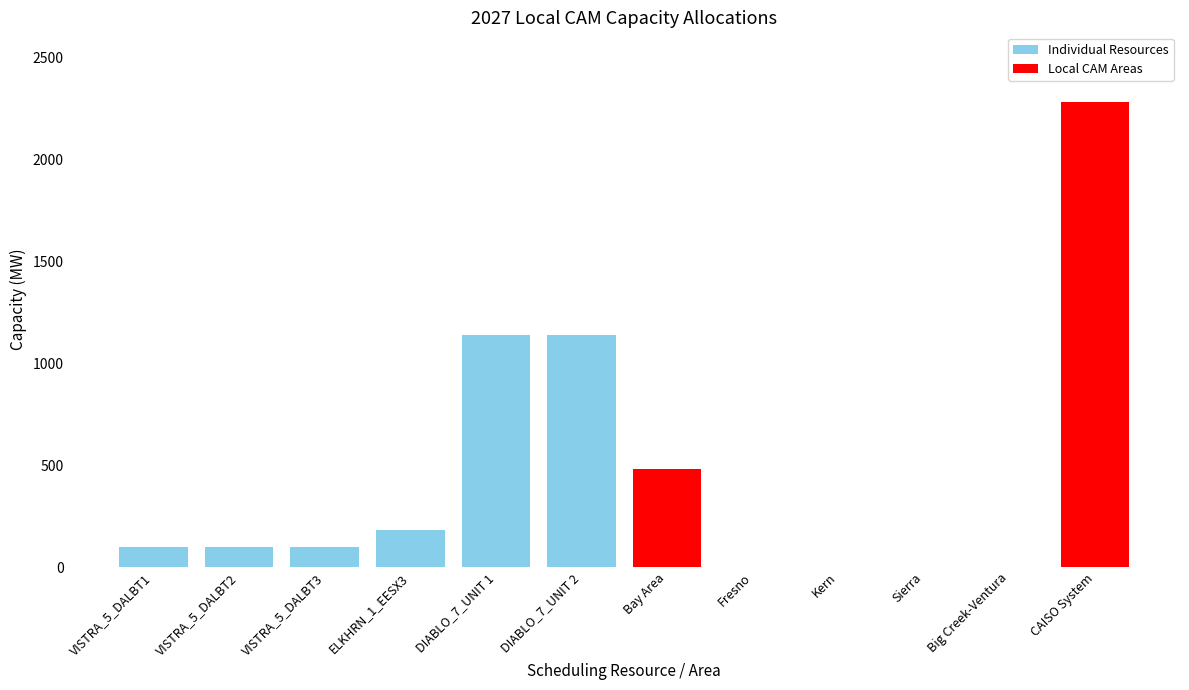

What is the ratio of the value at CAISO System to the value at DIABLO_7_UNIT 2?

2.0